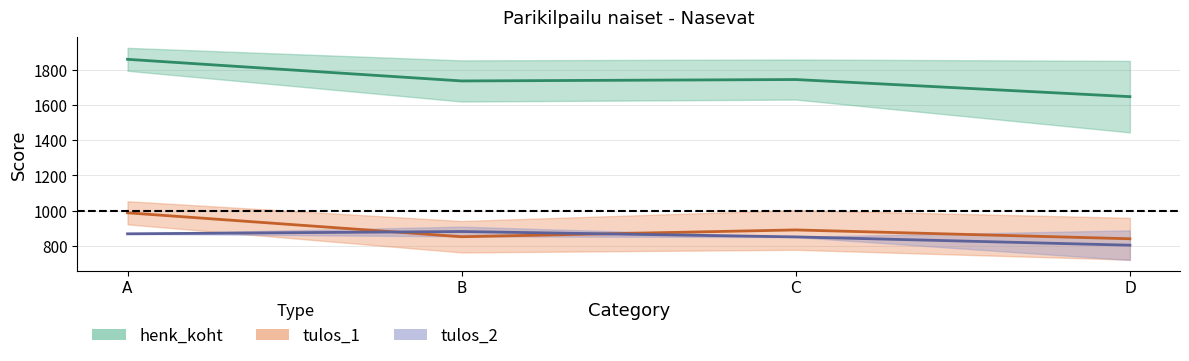

In tulos_2, how many points are higher than both neighbors (excluding endpoints)?

1